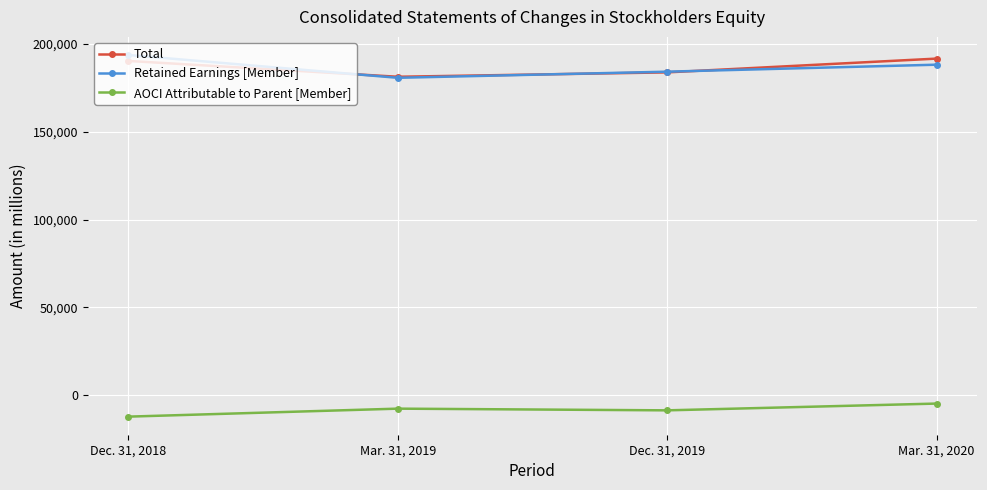

Is it true that Total equals 181228 at Mar. 31, 2019?

True